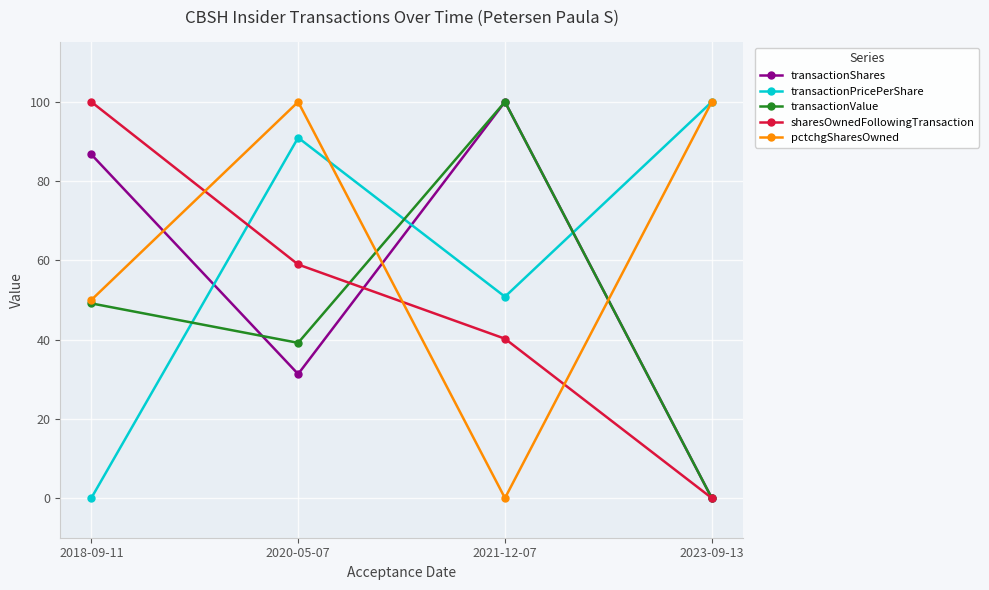

What is the difference between the maximum and minimum values in the transactionPricePerShare series?

100.0